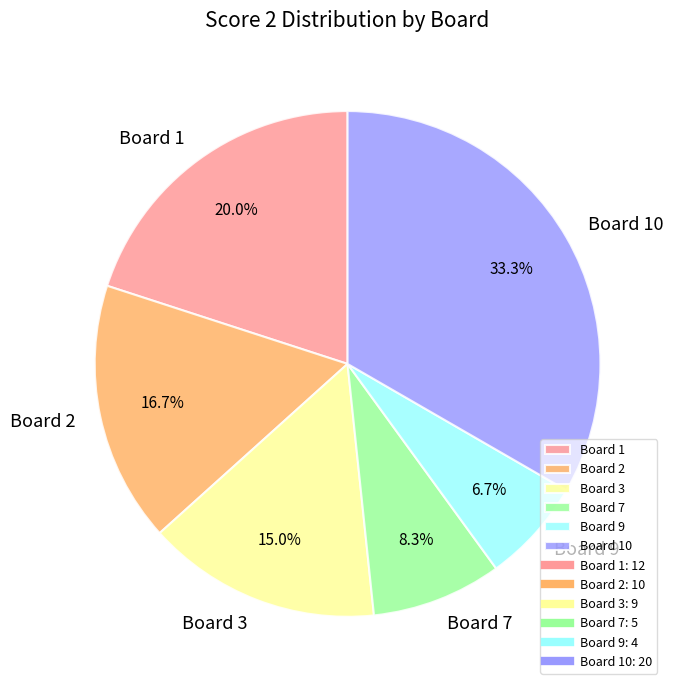

Between Board 7 and Board 9, which is larger?

Board 7